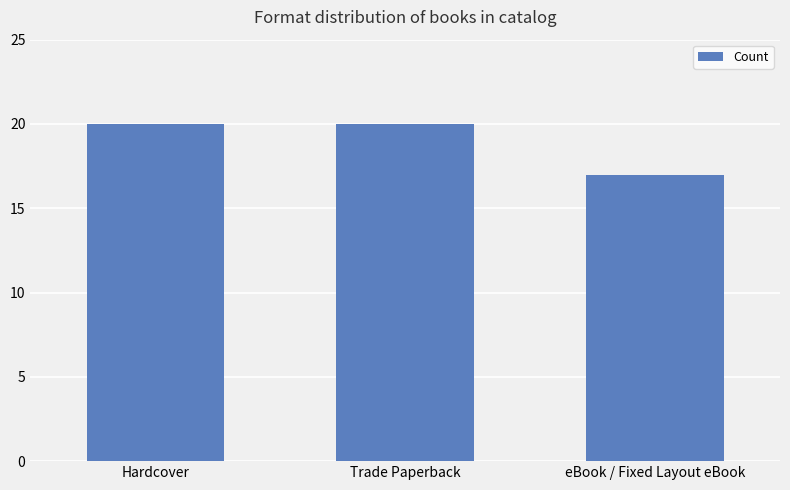

Count the values in the range 17 to 20.

3